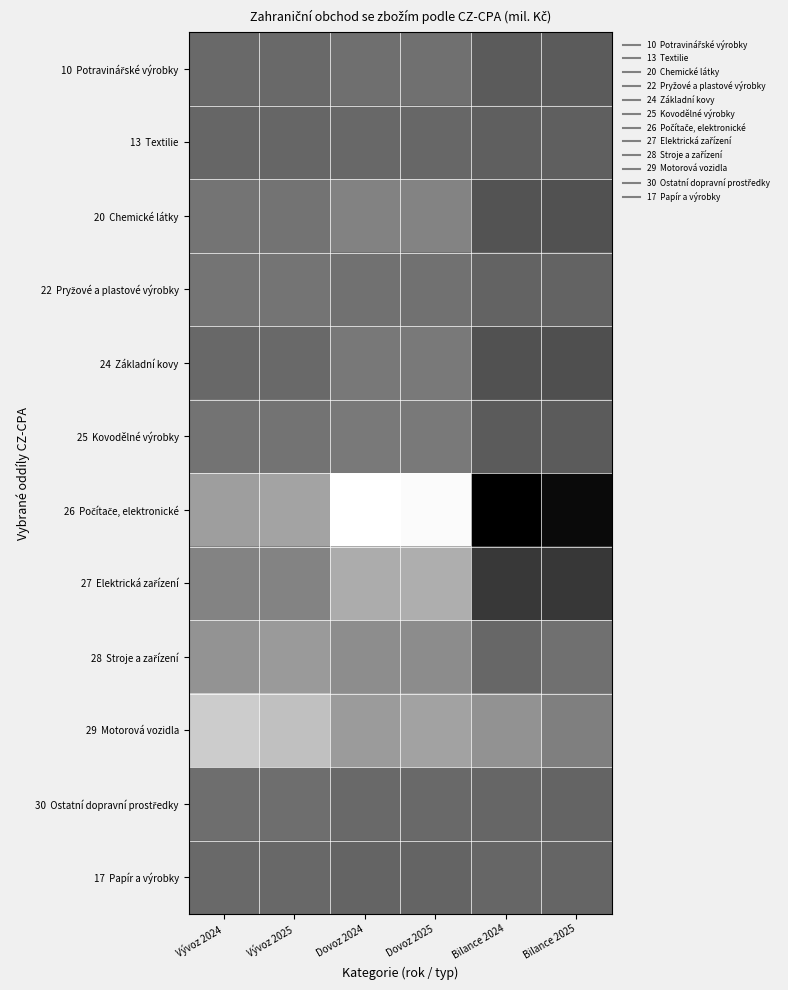

Which series has the largest range (max minus min)?

26 Počítače, elektronické